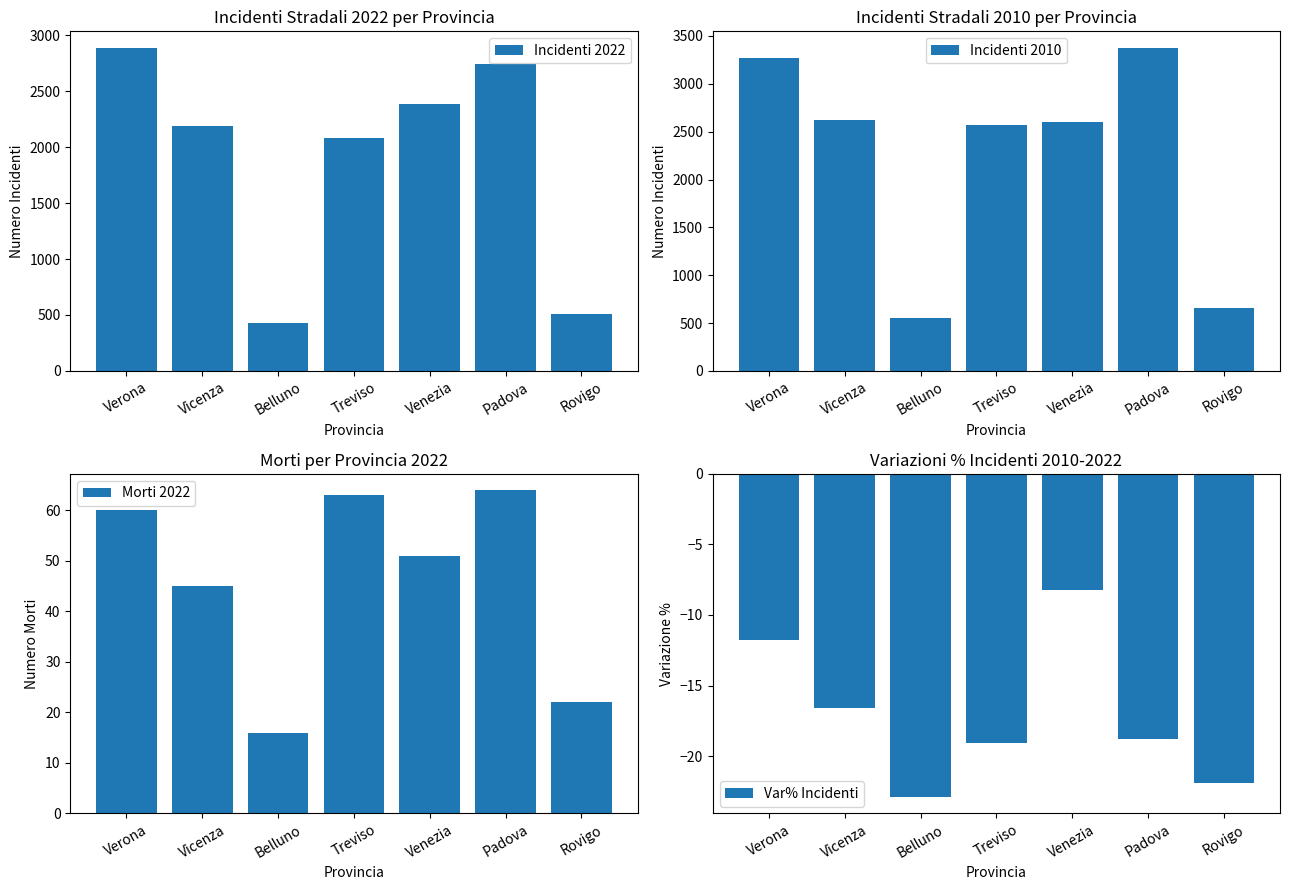

List the labels in order of Incidenti 2022 value, largest first.

Verona, Padova, Venezia, Vicenza, Treviso, Rovigo, Belluno